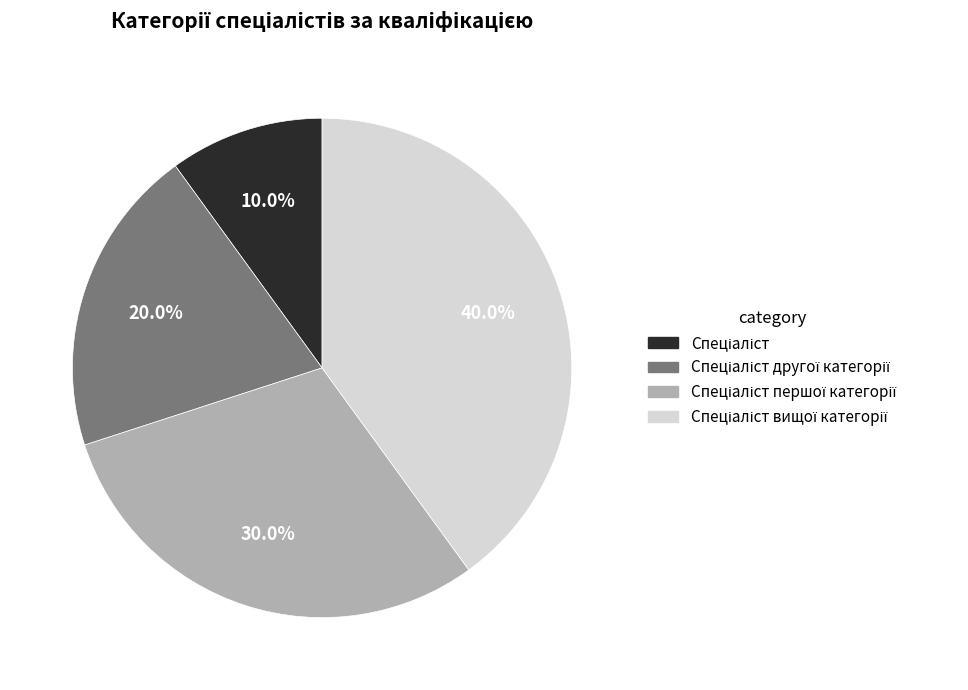

Does any single category account for the majority?

No